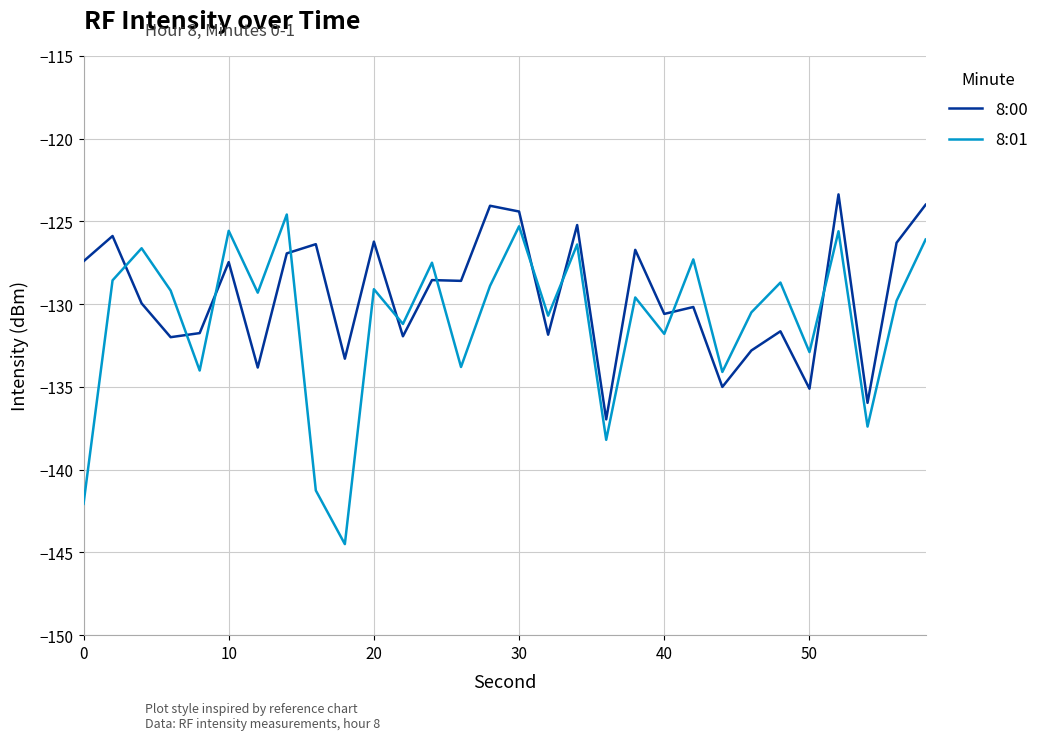

What is the lowest value of the 8:00 series?

-137.0